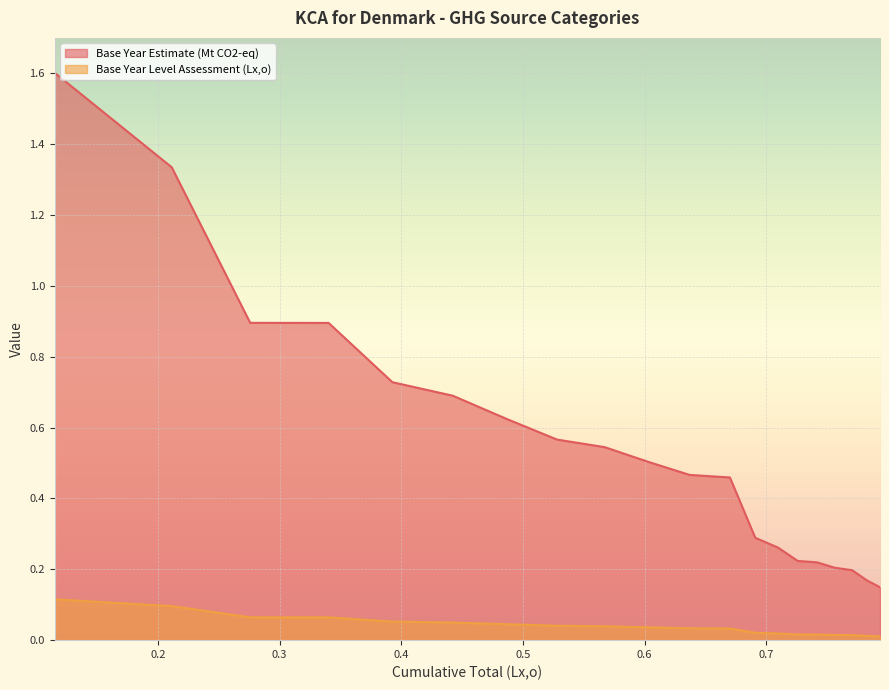

True or false: Base Year Level Assessment (Lx,o) and Base Year Estimate (Mt CO2-eq) cross at least once.

False